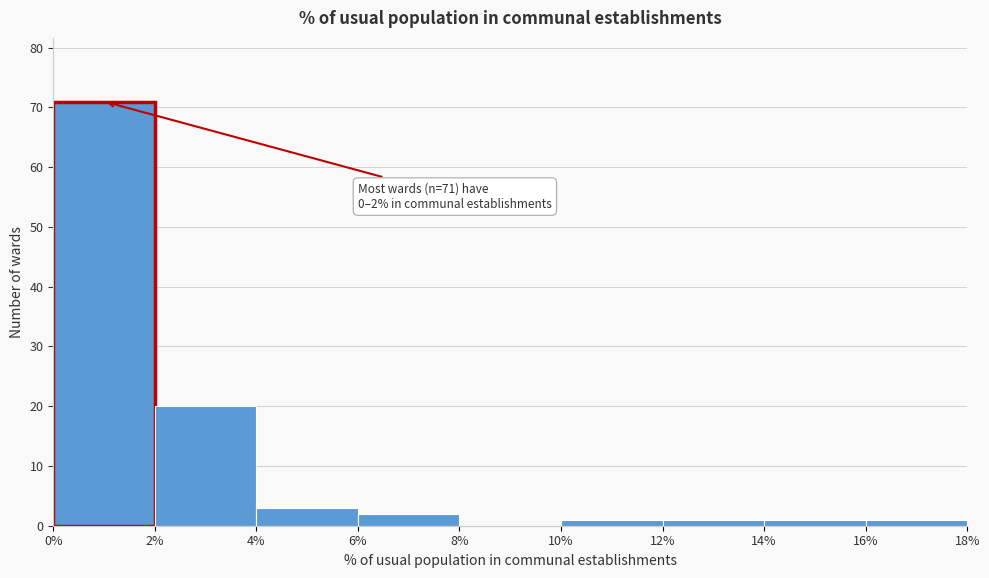

Over which range of the x-axis is the bar tallest?

0% to 2%